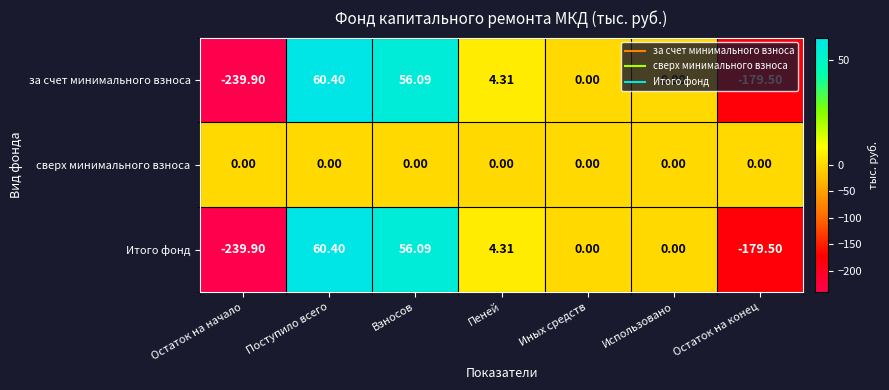

Where does the Итого фонд series first go above 0?

Поступило всего